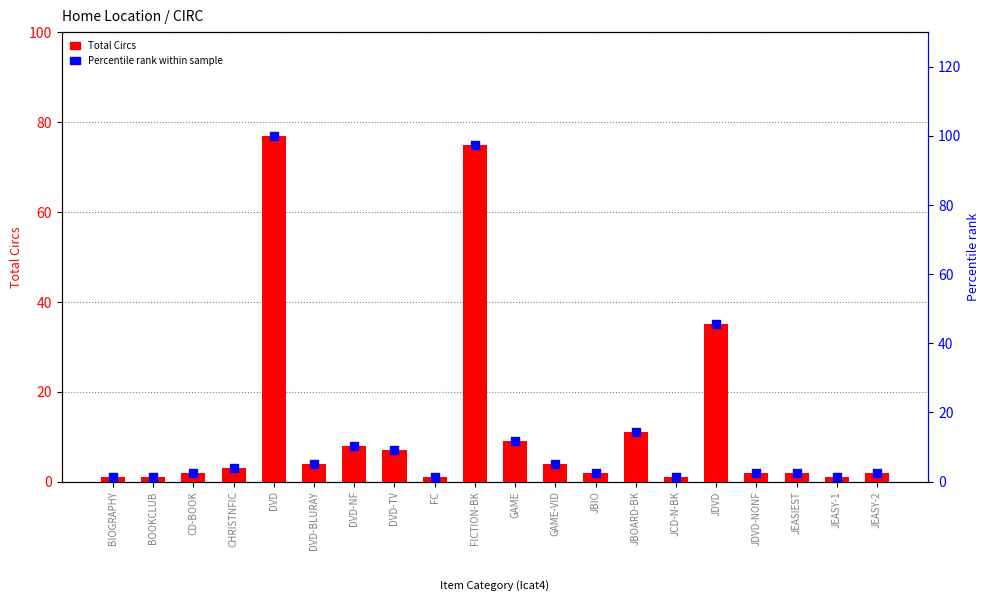

At how many categories does at least one series exceed 47?

2